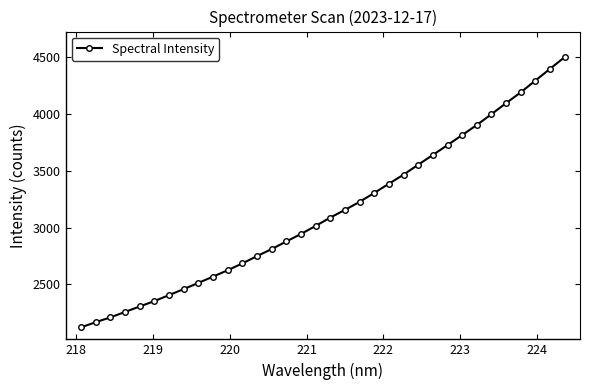

Is this an area chart (filled region under the line)?

No